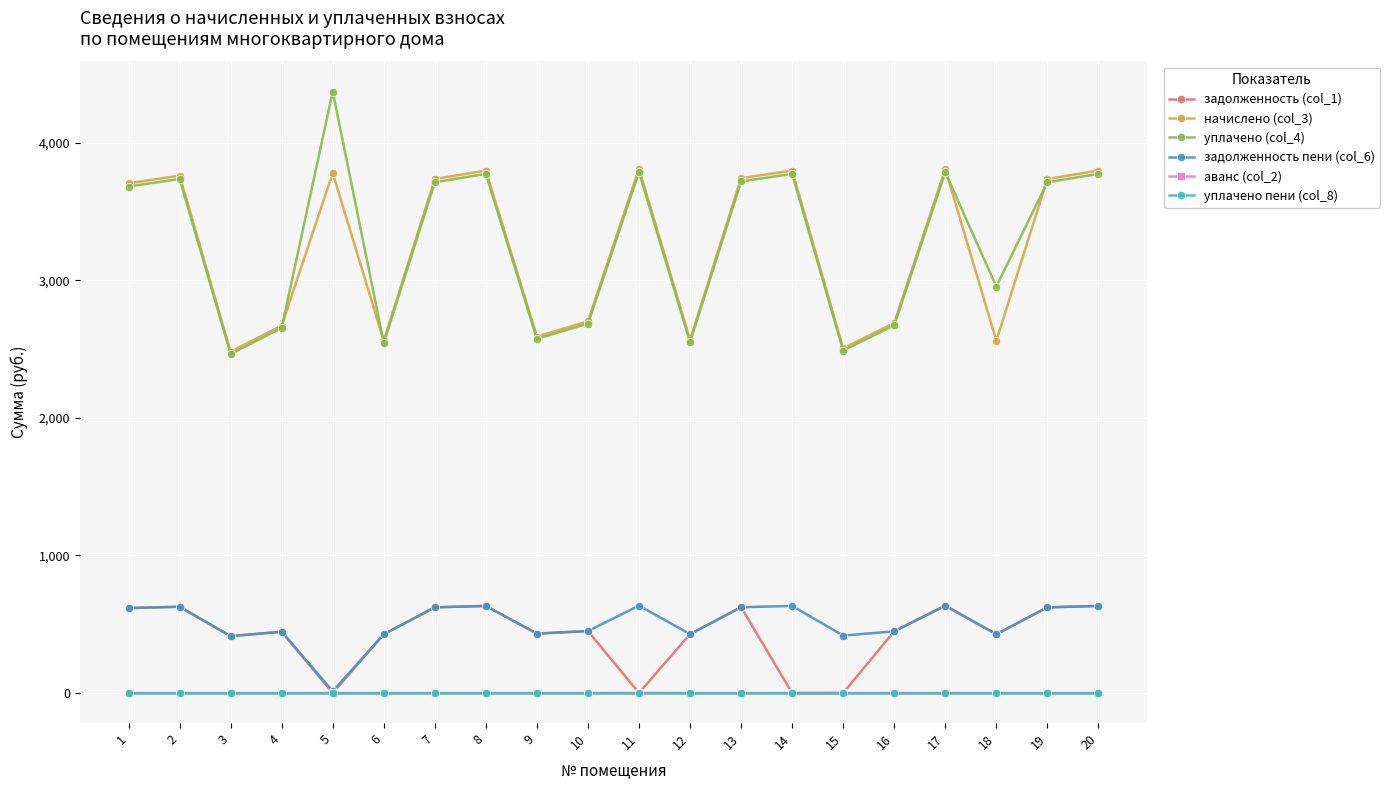

True or false: начислено (col_3) has more than 0 interior local peaks.

True